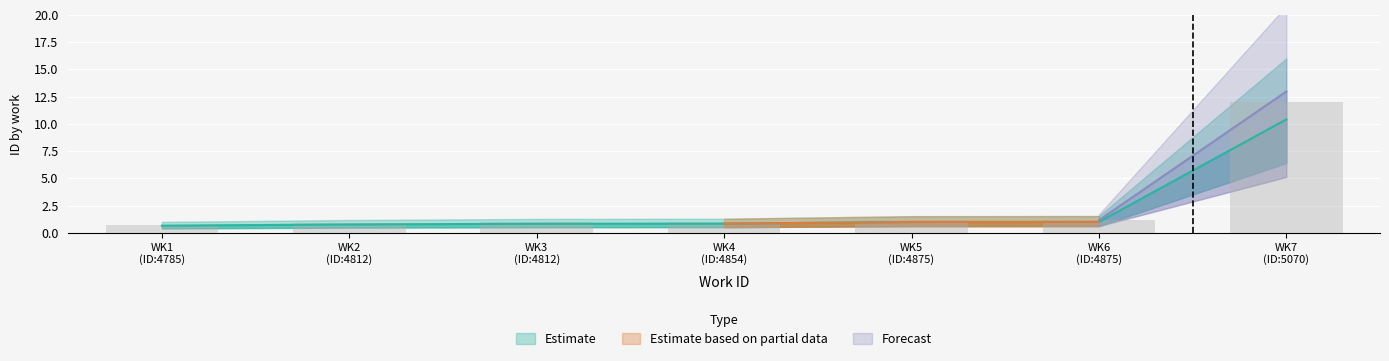

Rank the categories by upper value from highest to lowest.

WK7 (ID:5070), WK6 (ID:4875), WK5 (ID:4875), WK4 (ID:4854), WK3 (ID:4812), WK2 (ID:4812), WK1 (ID:4785)